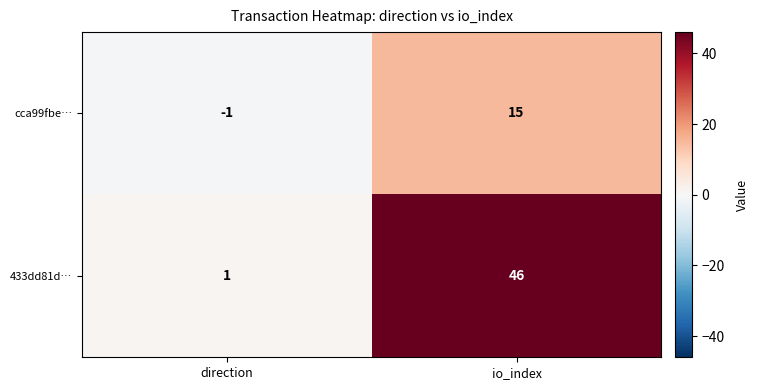

Reading right to left, what are all the values shown in this chart?

cca99fbe…: 15	-1
433dd81d…: 46	1